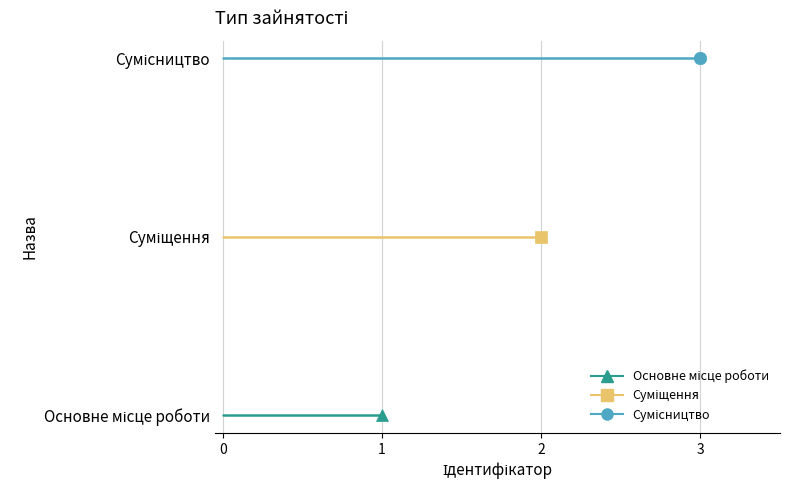

Reading left to right, what are all the values shown in this chart?

Основне місце роботи=1	Суміщення=2	Сумісництво=3